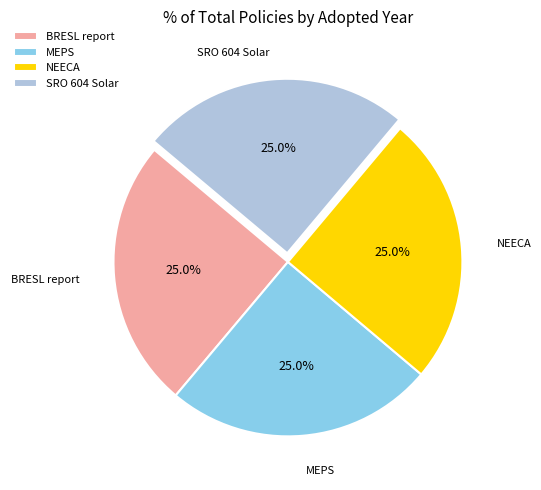

What is the total percentage of MEPS and BRESL report?

50.0%